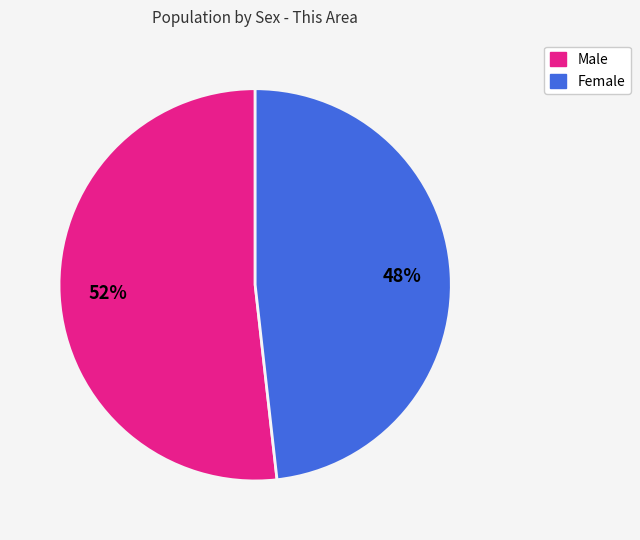

How many slices are in this pie chart?

2